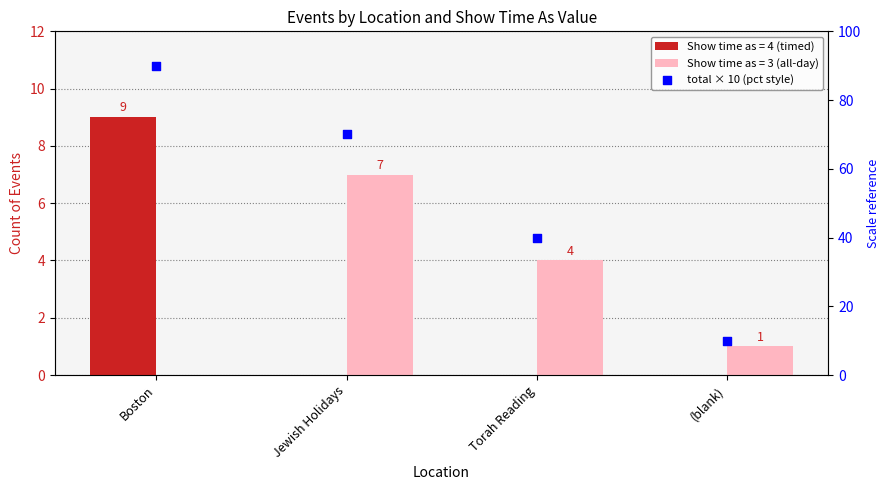

What is the change in value from Torah Reading to (blank)?

-30